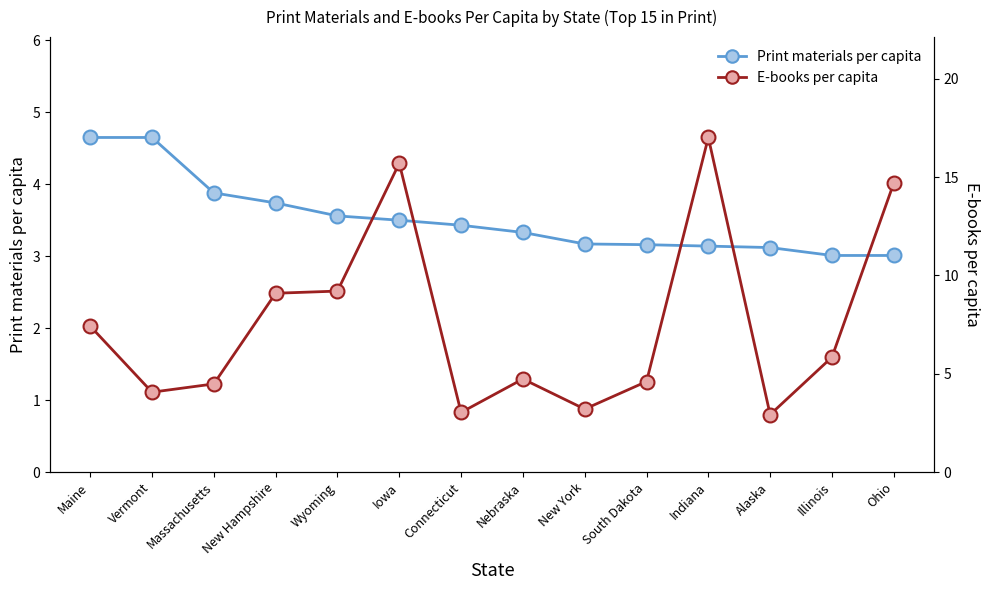

What is the smallest value displayed?

2.9